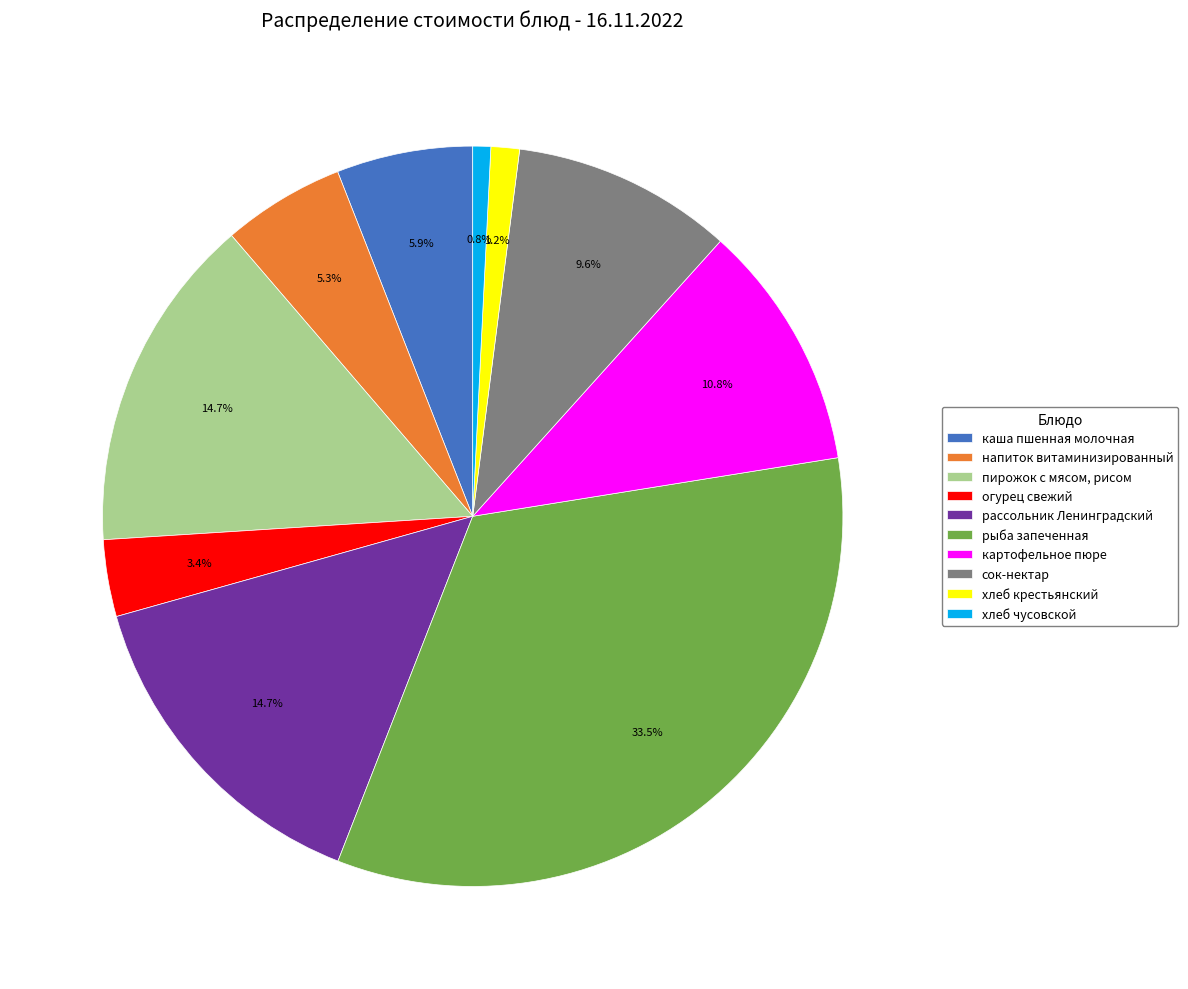

Which has a higher value, пирожок с мясом, рисом or хлеб крестьянский?

пирожок с мясом, рисом